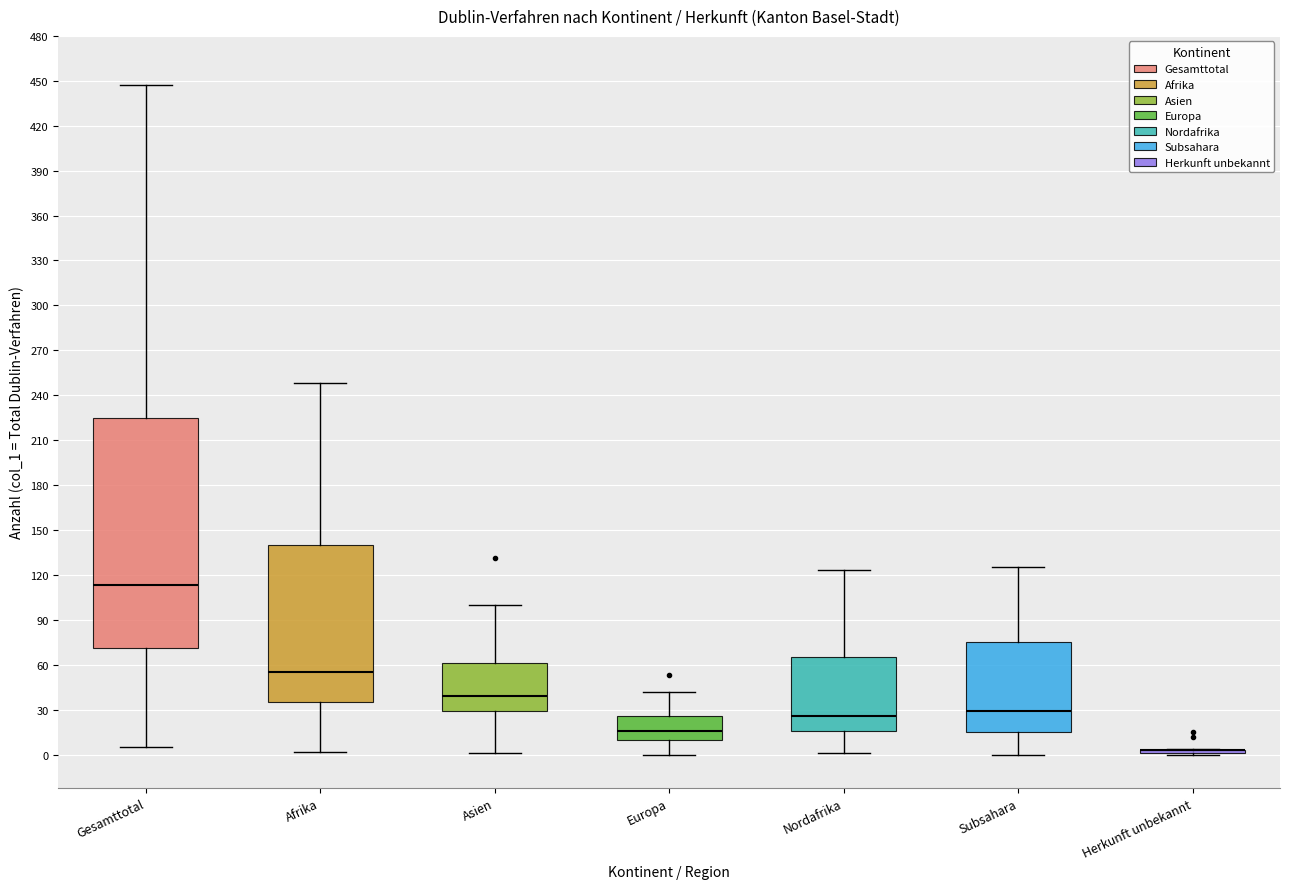

Reading left to right, transcribe this box plot: for each box, give where its median line is, the range the box spans, and where its two whiskers end, as read against the y-axis. The values are not printed on the chart, so give them approximately, as read against the axis.

Gesamttotal: median 115, box 70 to 225, whiskers 5 to 445
Afrika: median 55, box 35 to 140, whiskers 0 to 250
Asien: median 40, box 30 to 60, whiskers 0 to 100
Europa: median 15, box 10 to 25, whiskers 0 to 40
Nordafrika: median 25, box 15 to 65, whiskers 0 to 125
Subsahara: median 30, box 15 to 75, whiskers 0 to 125
Herkunft unbekannt: box collapsed to a line at 5, whiskers 0 to 5